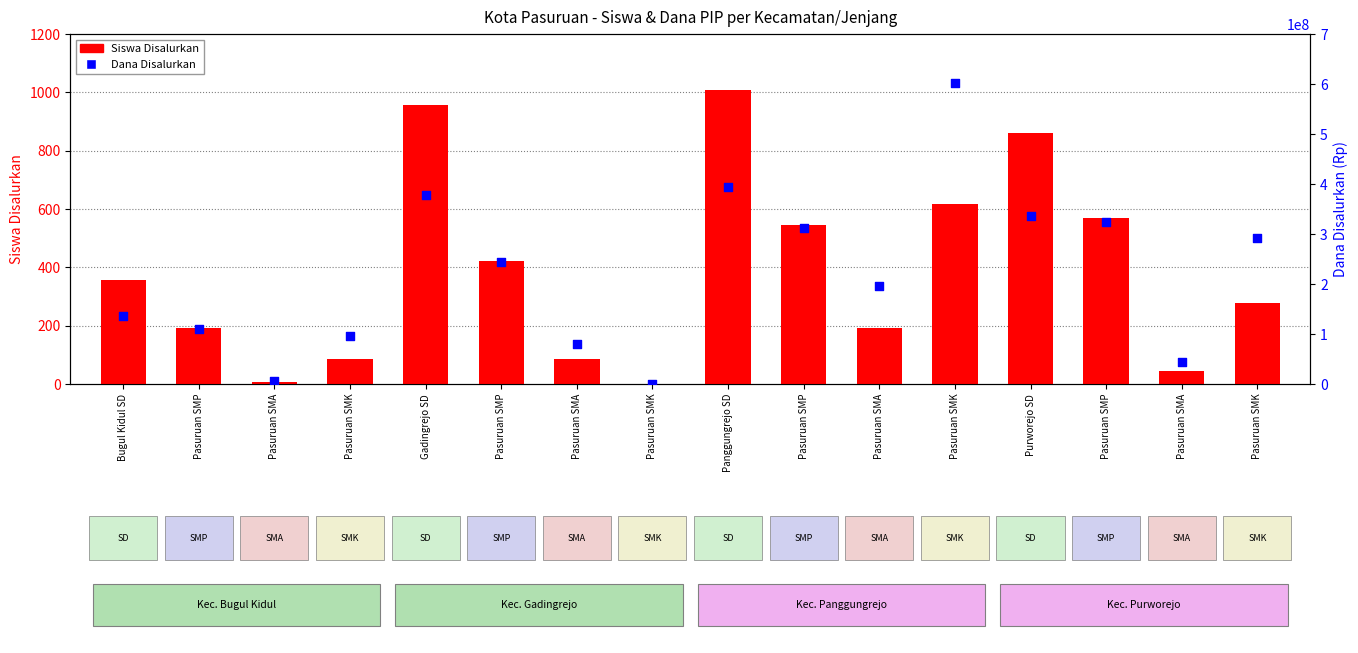

Which series contains the highest Y value?

Dana Disalurkan